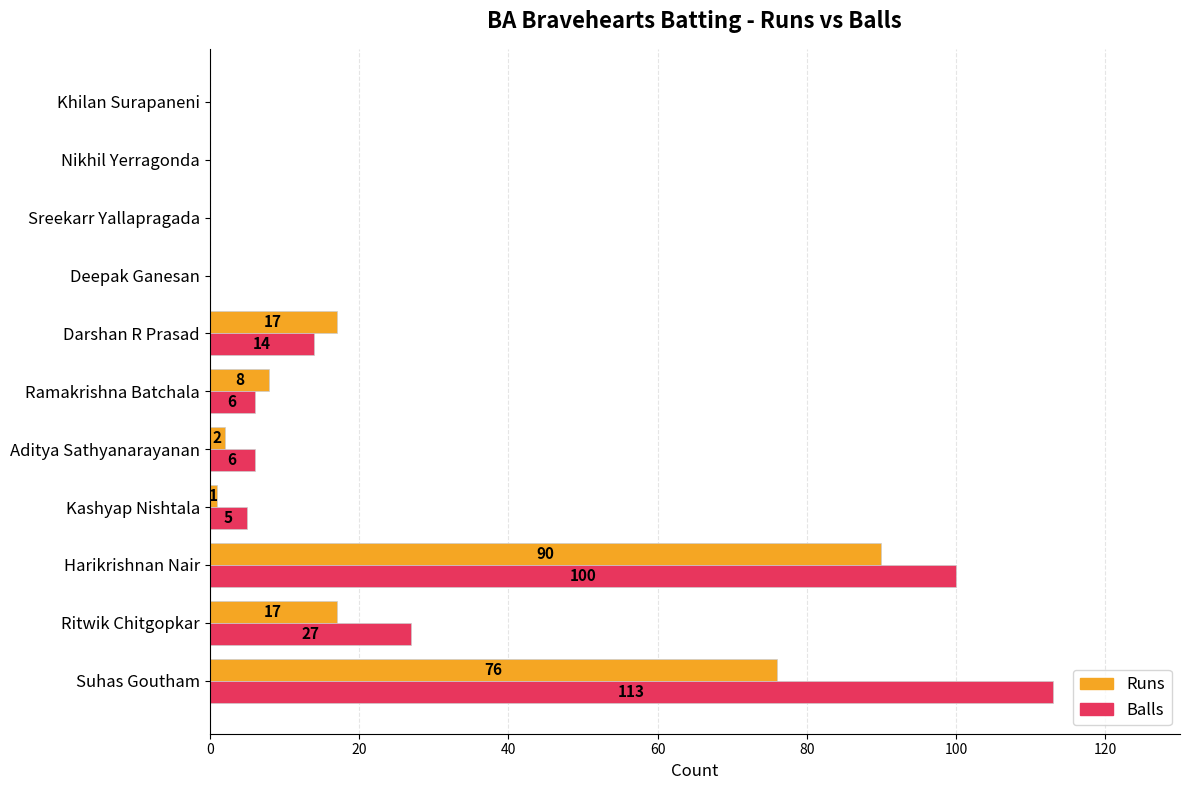

Is it true that Balls equals 2 at Ramakrishna Batchala?

False